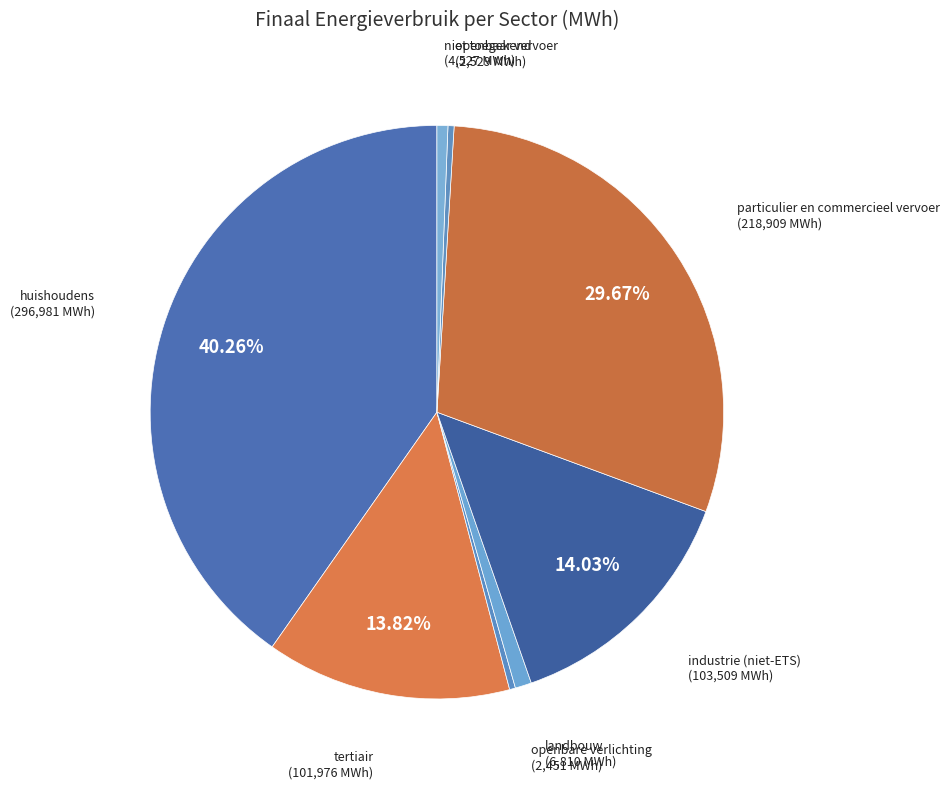

To the nearest percent, what is the average slice percentage?

12%